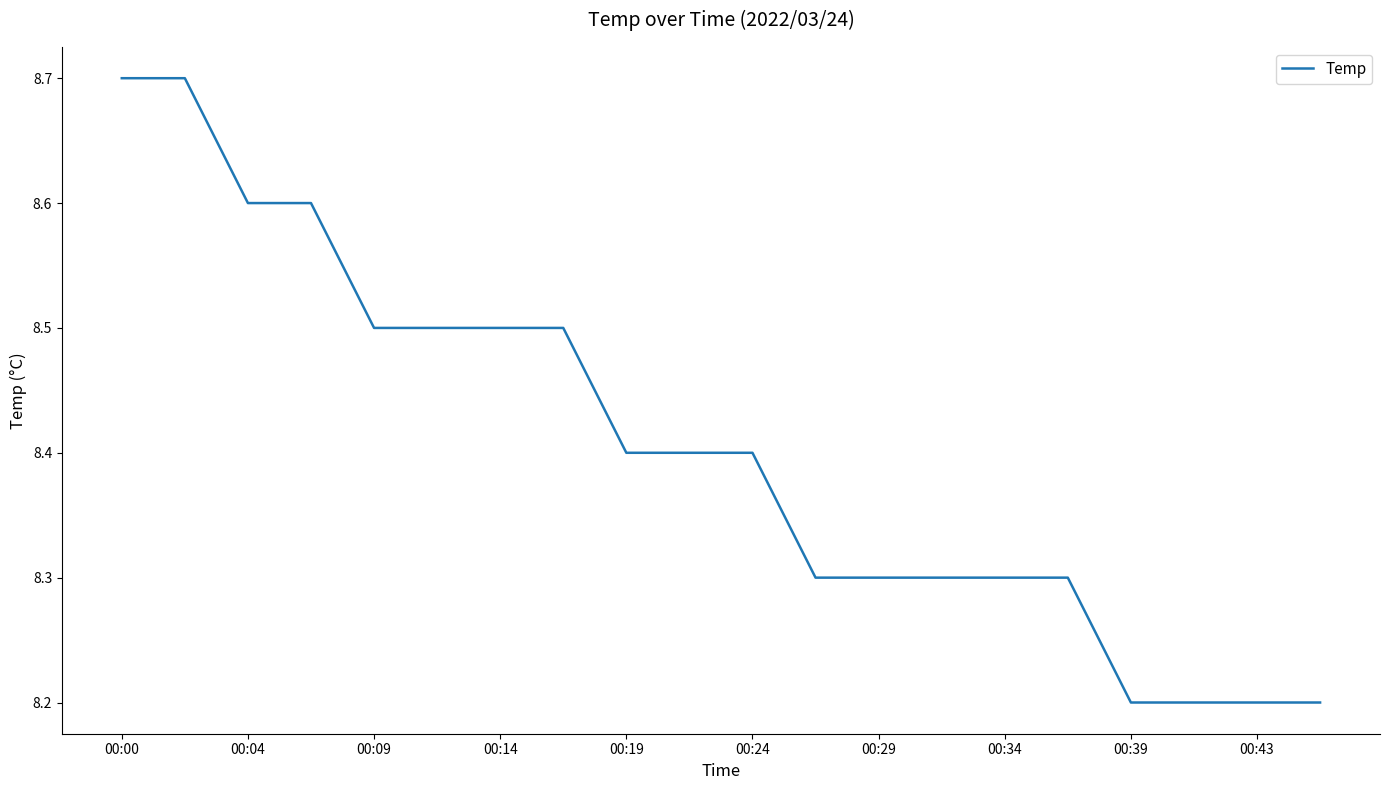

What is the difference between the maximum and second lowest values?

0.5